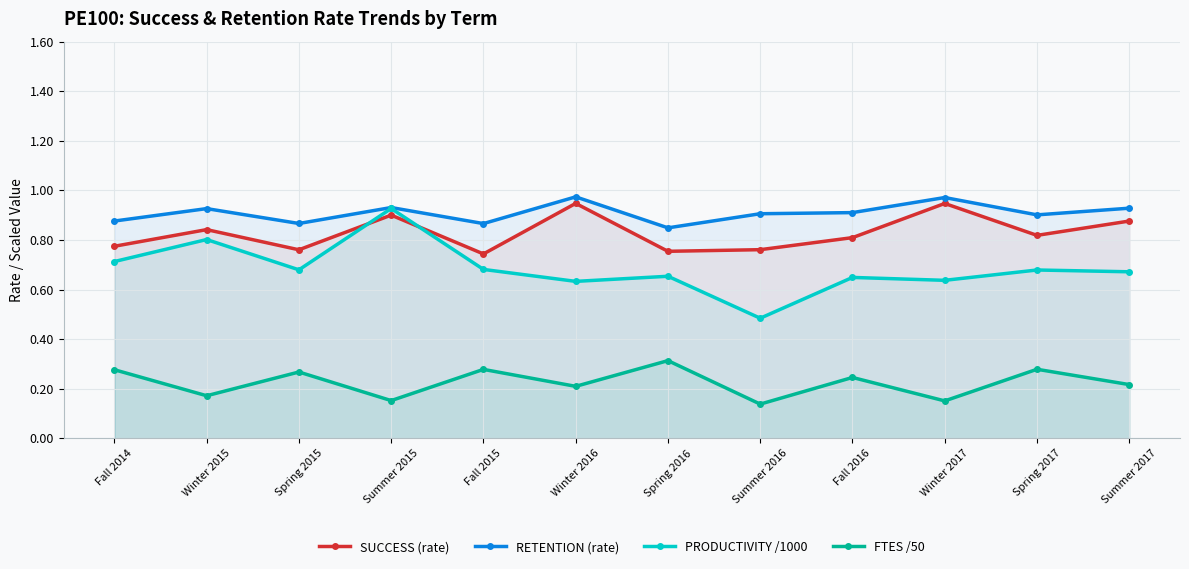

True or false: PRODUCTIVITY /1000 and SUCCESS (rate) intersect in this chart.

True